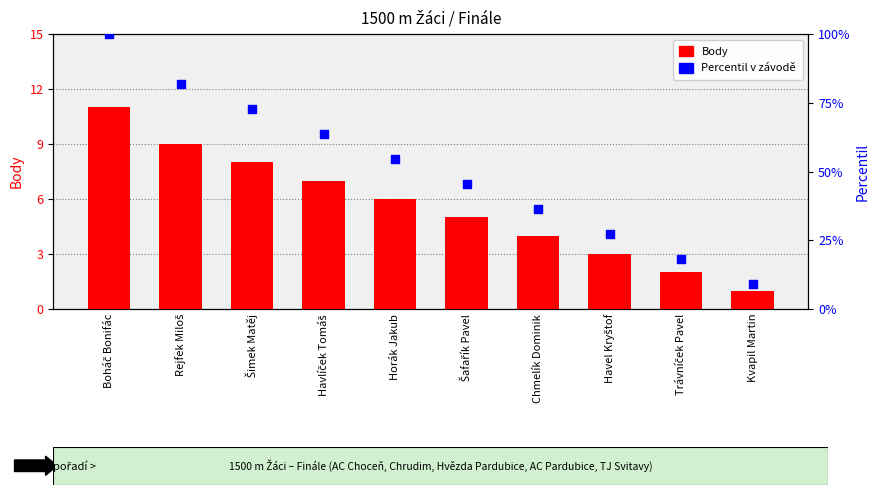

Which series reaches the maximum Y coordinate?

Percentil v závodě